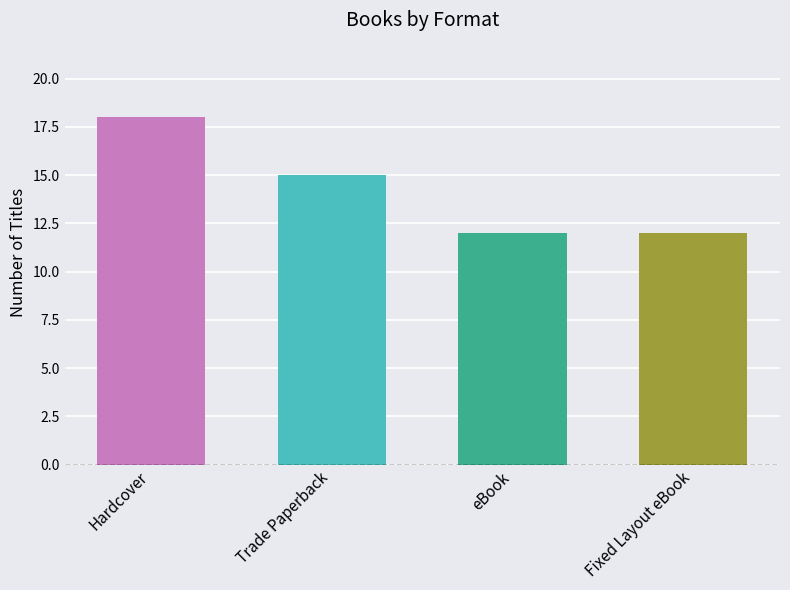

Reading left to right, extract all data points from this chart.

18	15	12	12